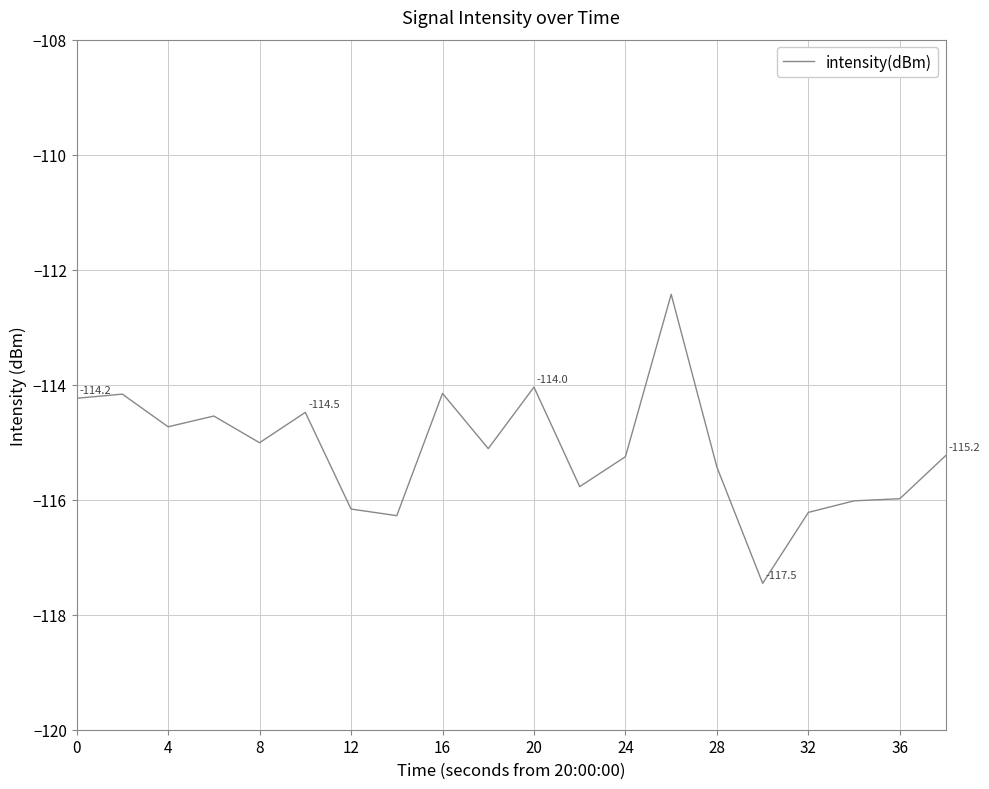

What is the minimum value shown in the chart?

-117.5